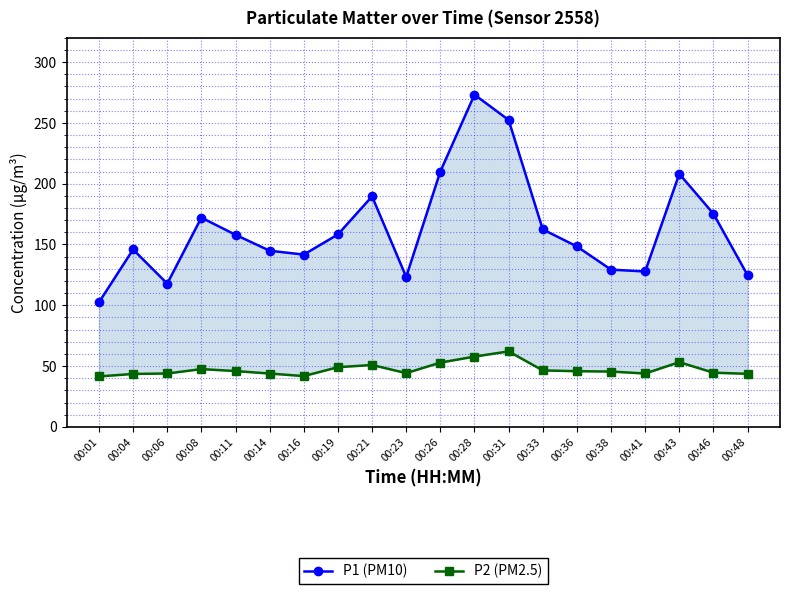

Which series has the largest total across all categories?

P1 (PM10)